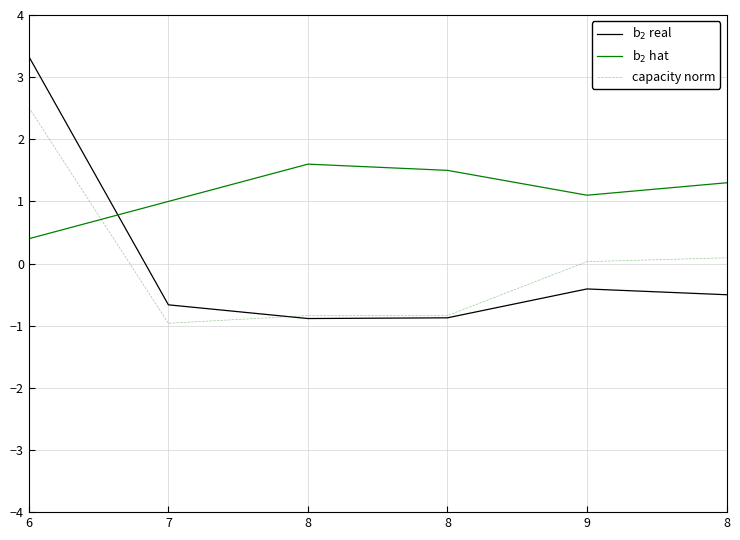

What is the difference between the maximum and minimum values in the b$_2$ hat series?

1.2